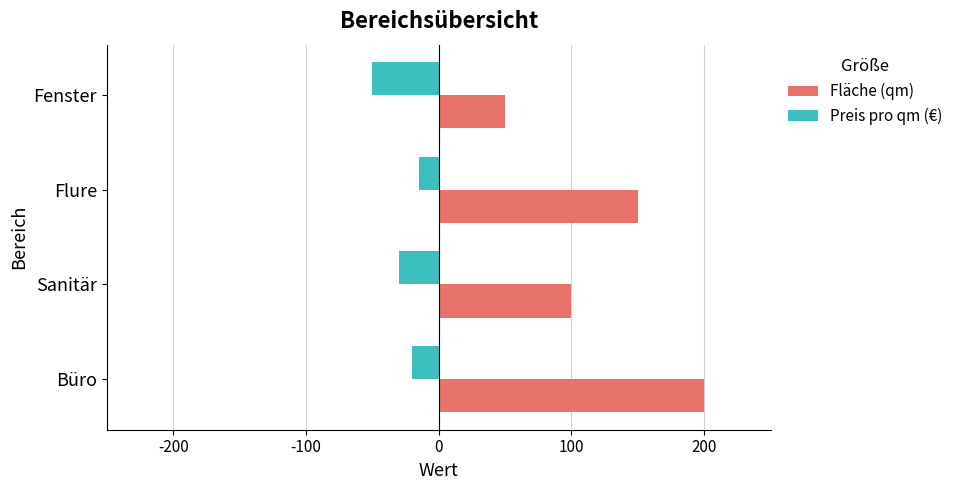

What is the spread (max minus min) of values at Fenster?

100